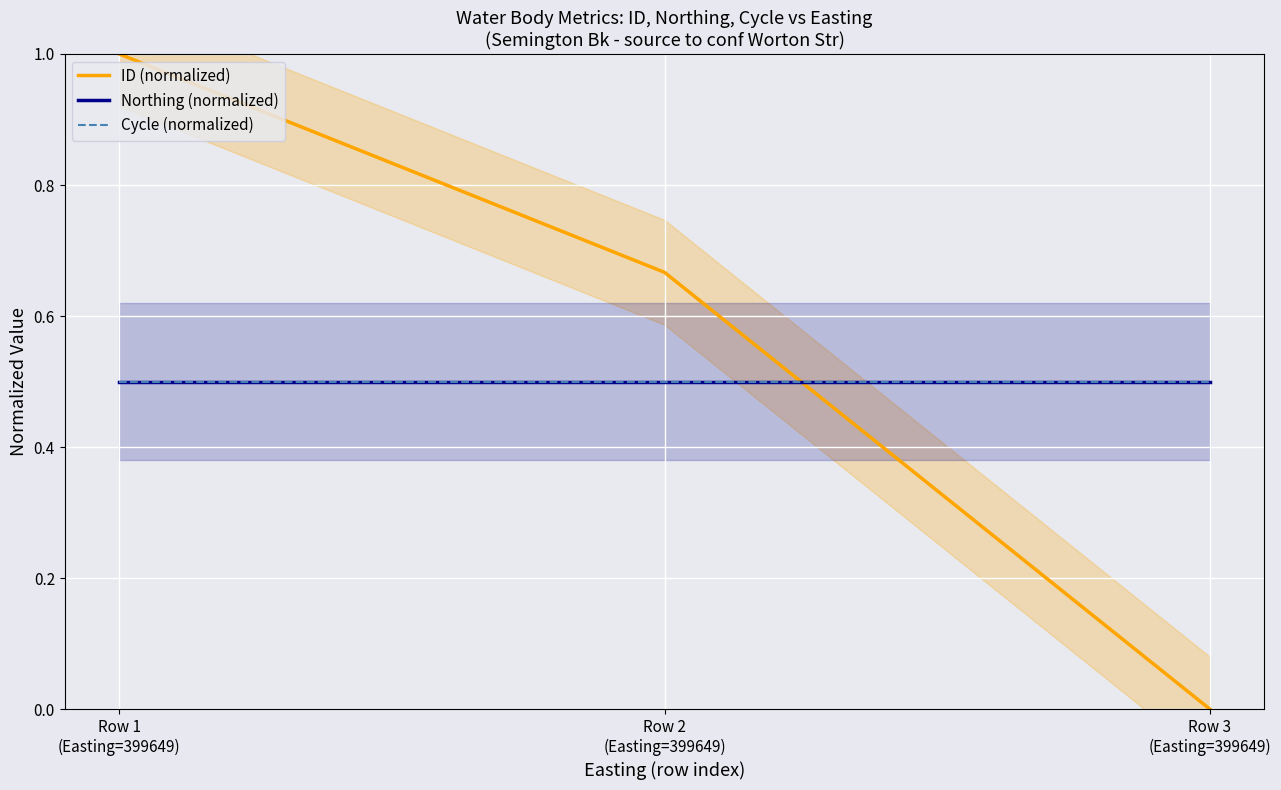

Which series has the largest range (max minus min)?

ID (normalized)